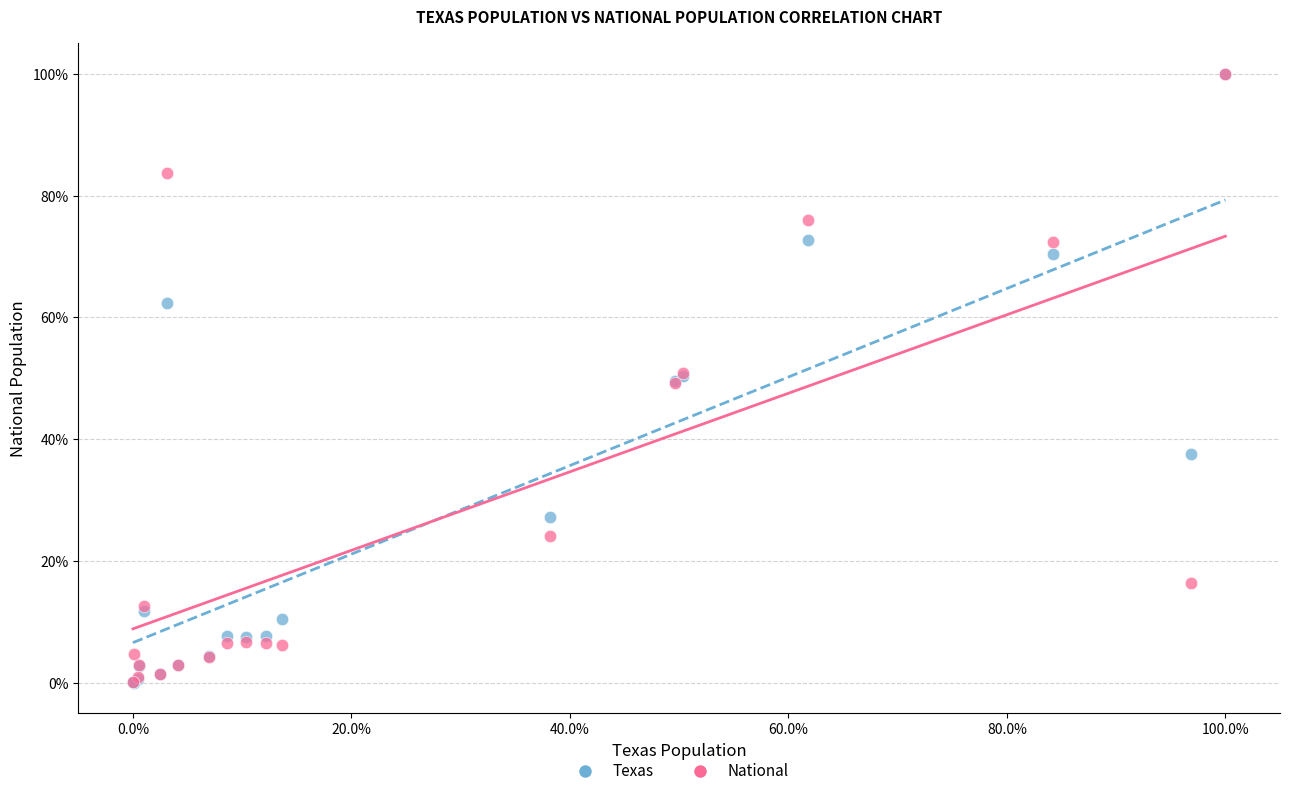

What are all the series names shown in the legend?

Texas, National